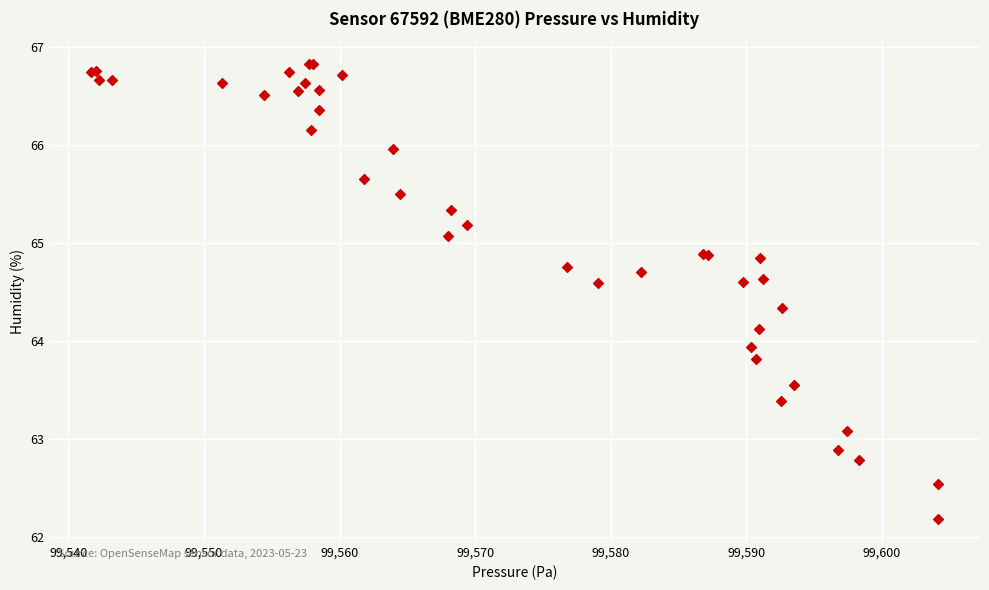

What Y value in the scatter plot is closest to 64?

63.9